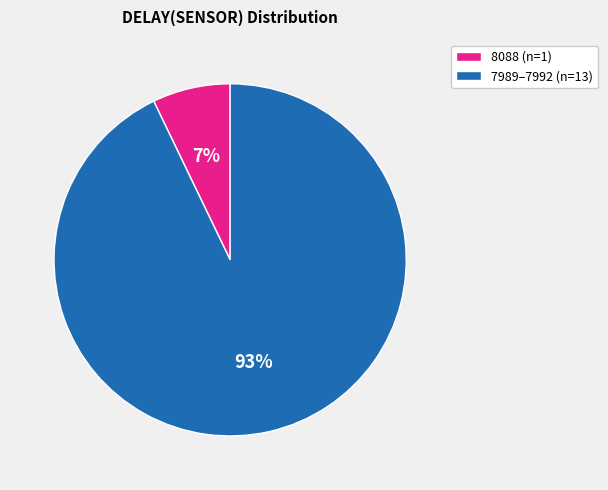

Which has a higher value, 8088 (n=1) or 7989–7992 (n=13)?

7989–7992 (n=13)